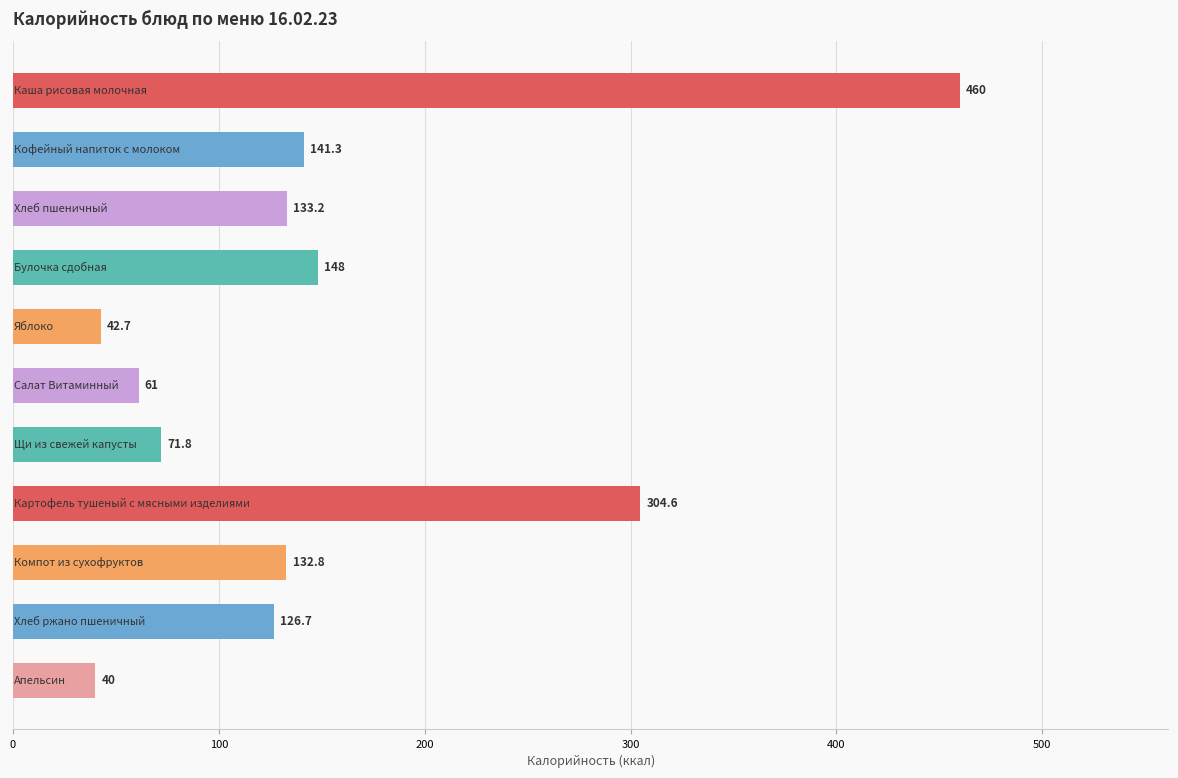

What is the sum of all values?

1662.1